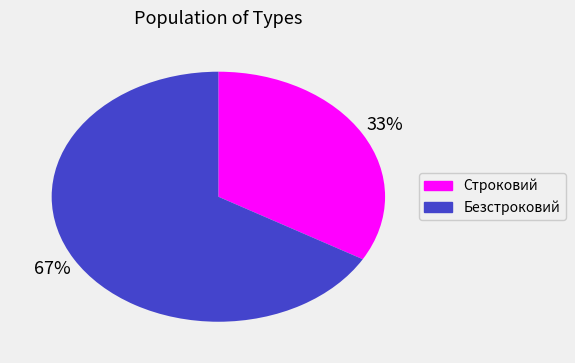

Is Безстроковий the majority of the pie?

Yes